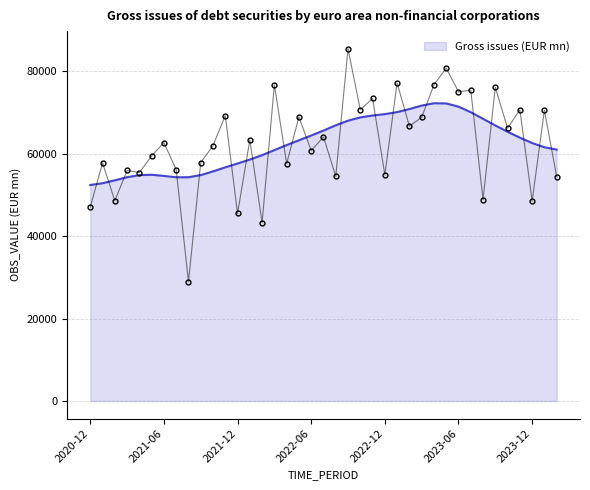

The value at 2021-07 is 56157.9. True or false?

True